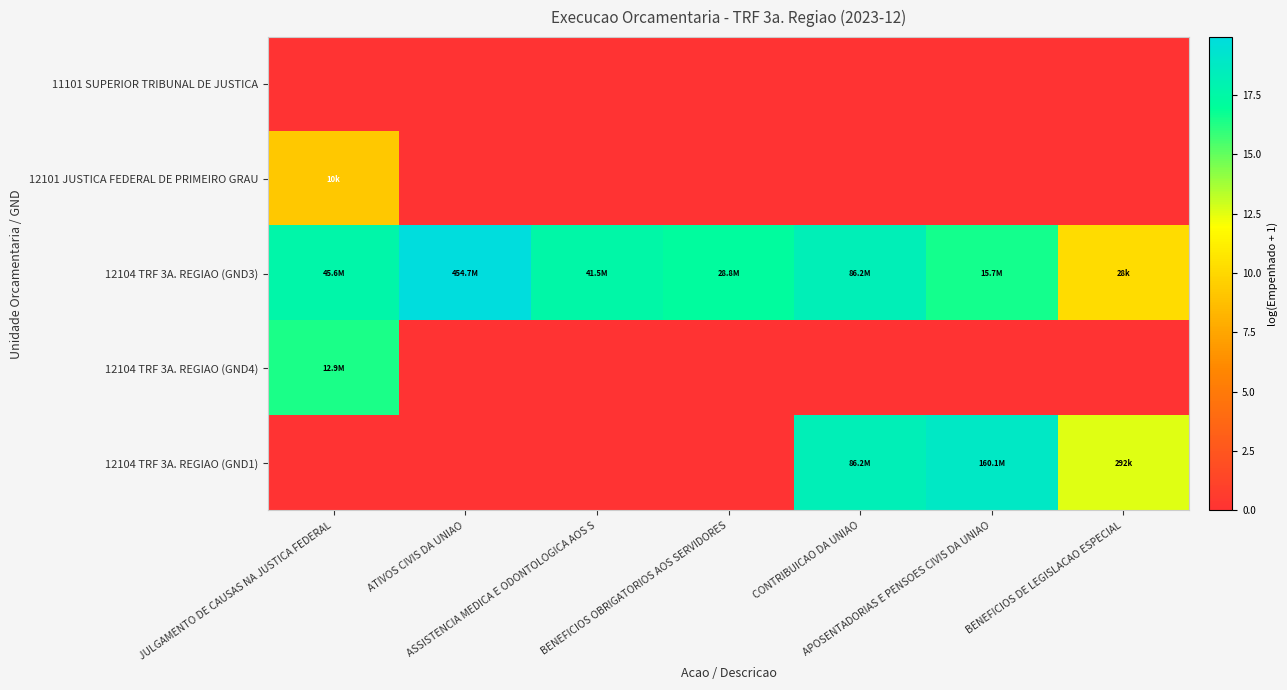

Which has a higher value, BENEFICIOS DE LEGISLACAO ESPECIAL or CONTRIBUICAO DA UNIAO?

BENEFICIOS DE LEGISLACAO ESPECIAL